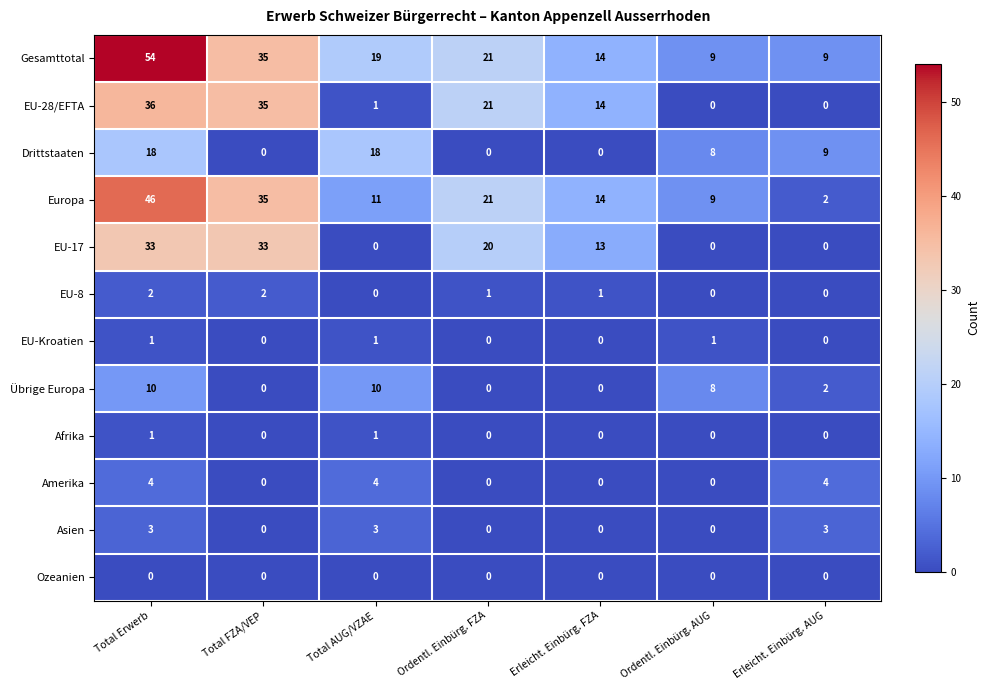

What is the maximum value for Asien?

3